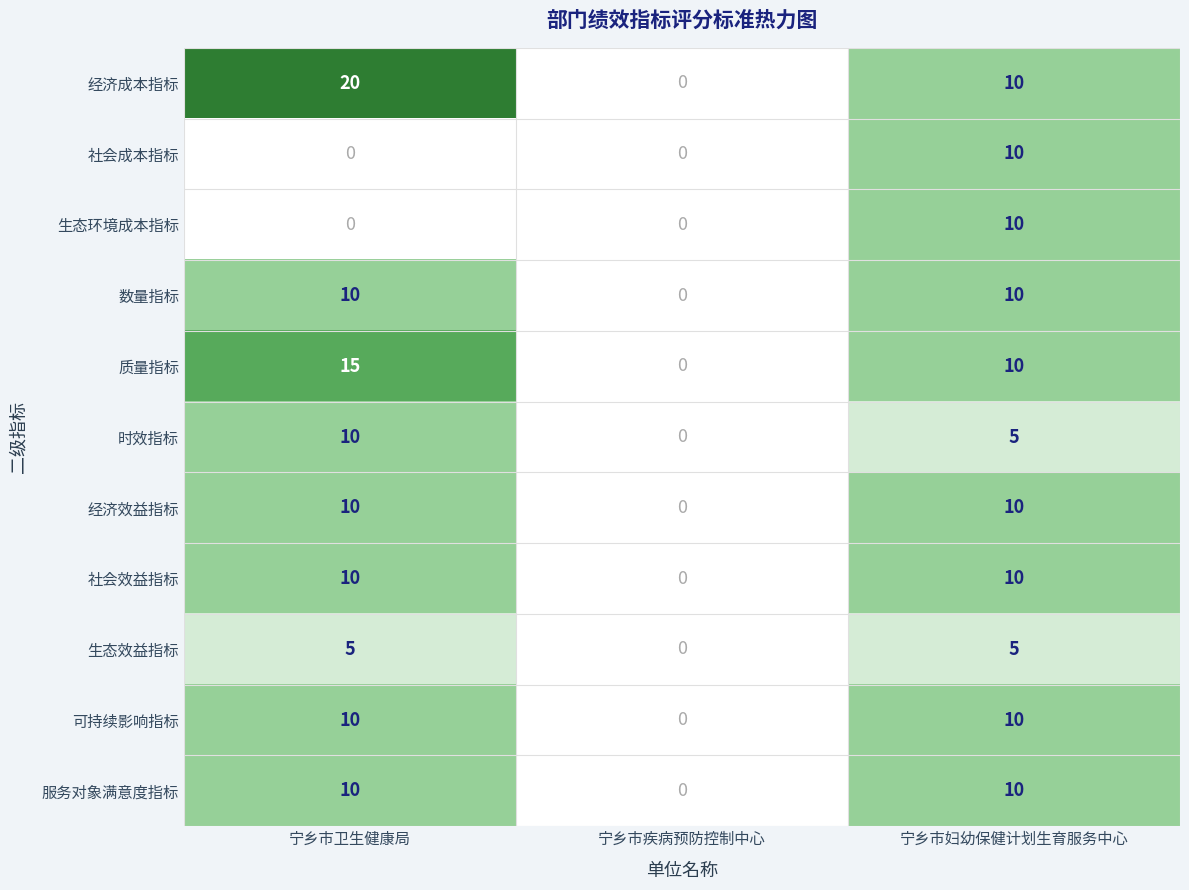

Is the value of 经济效益指标 at 宁乡市妇幼保健计划生育服务中心 greater than the value of 生态环境成本指标 at 宁乡市卫生健康局?

Yes